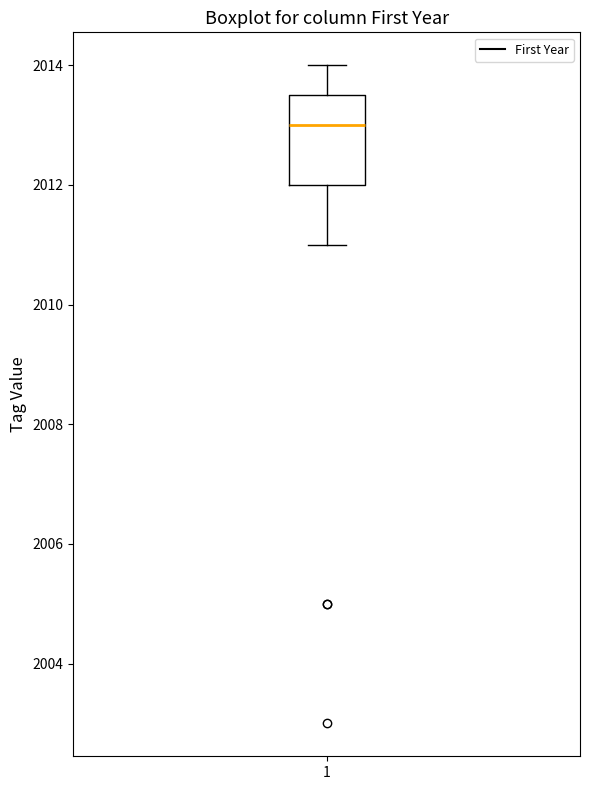

Transcribe this box plot: give where the median line is, the range the box spans, and where the two whiskers end, as read against the y-axis. The values are not printed on the chart, so give them approximately, as read against the axis.

median 2013.0, box 2012.0 to 2013.6, whiskers 2011.0 to 2014.0